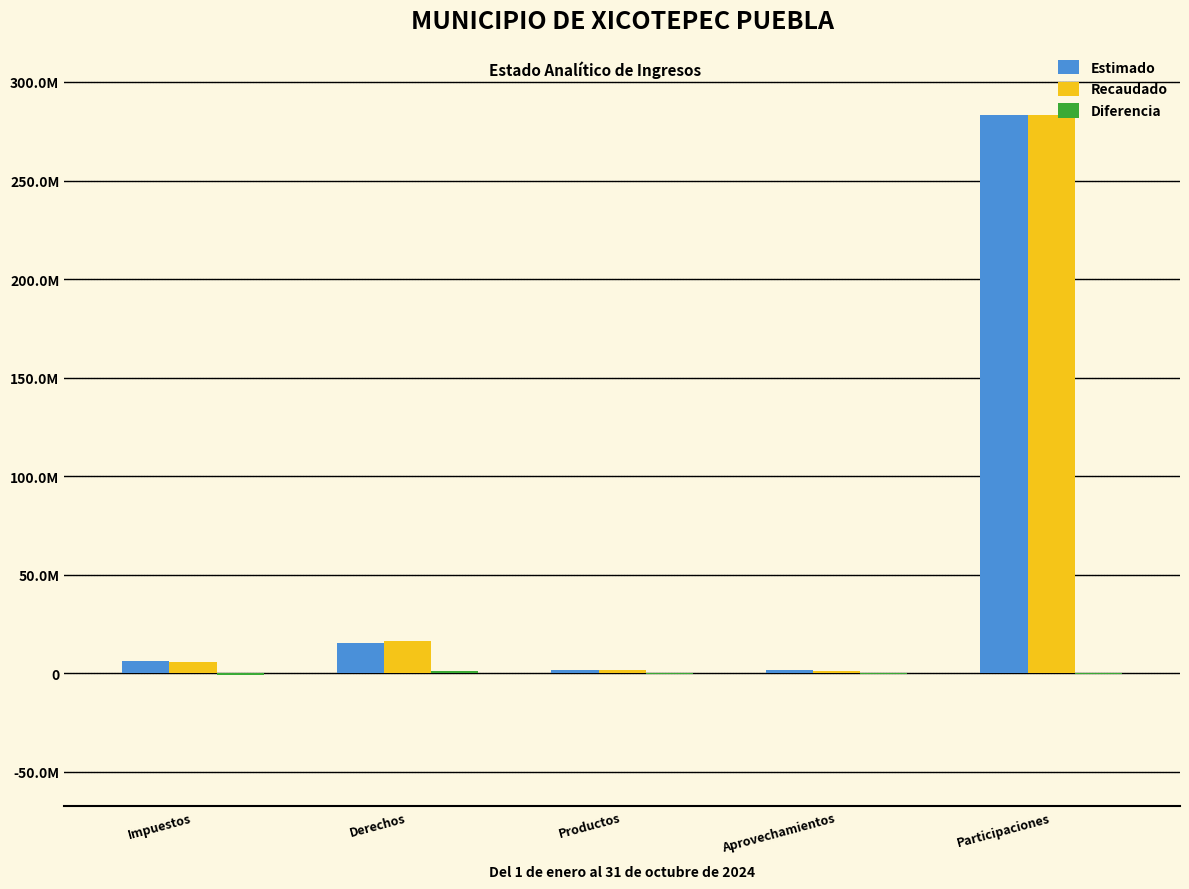

Reading left to right, list all the values displayed in this chart.

Estimado: 6473441.8	15216033.0	1835617.4	1514707.1	283305356.9
Recaudado: 5802701.0	16164881.0	1621136.6	1115320.0	283185896.0
Diferencia: -670740.8	948848.0	-214480.8	-399387.1	-119460.8